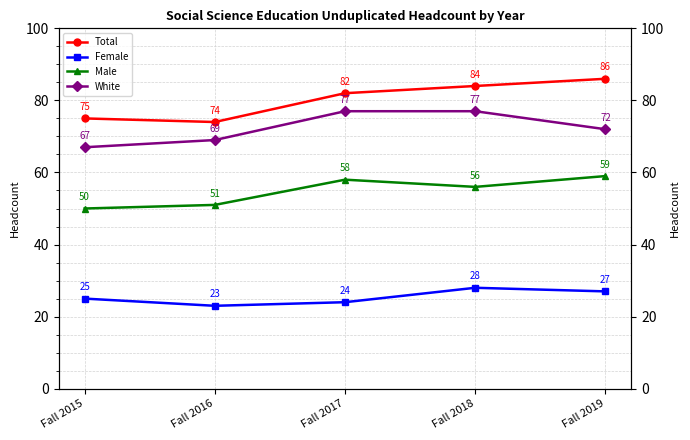

What is the sum of all Female values?

127